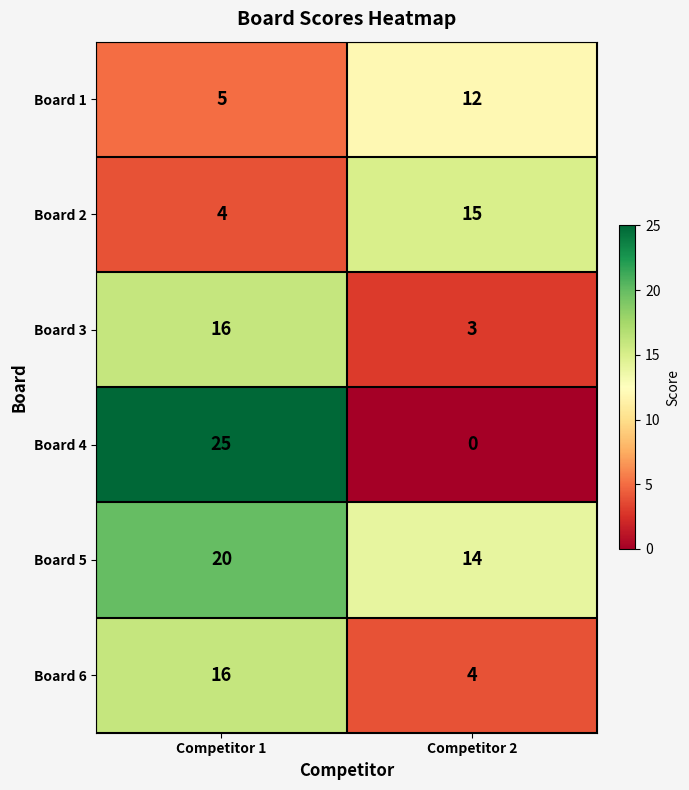

What is the maximum value for Board 6?

16